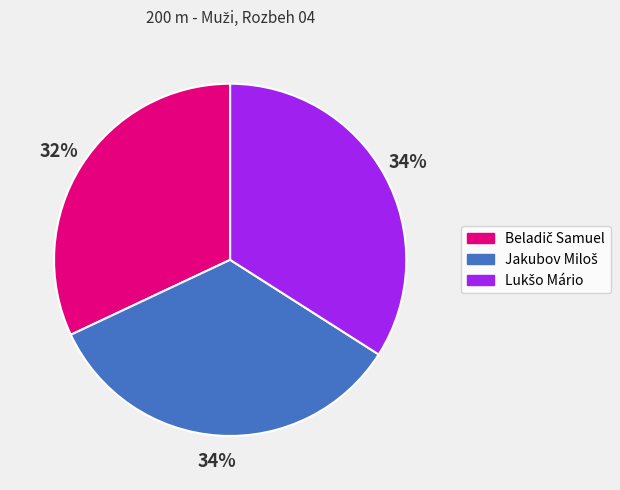

Does any single category account for the majority?

No